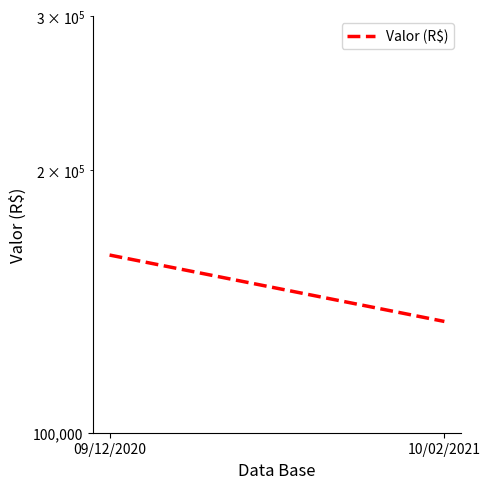

Between 10/02/2021 and 09/12/2020, which is larger?

09/12/2020